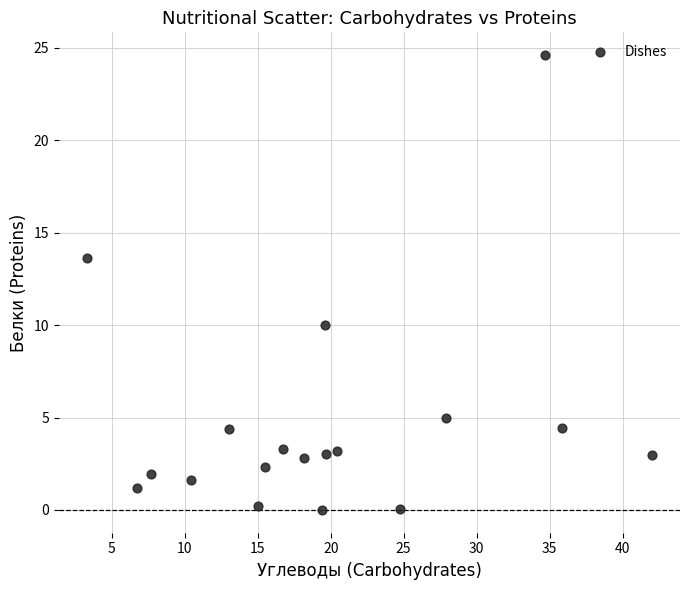

What is the range of Y values (max minus min)?

24.6